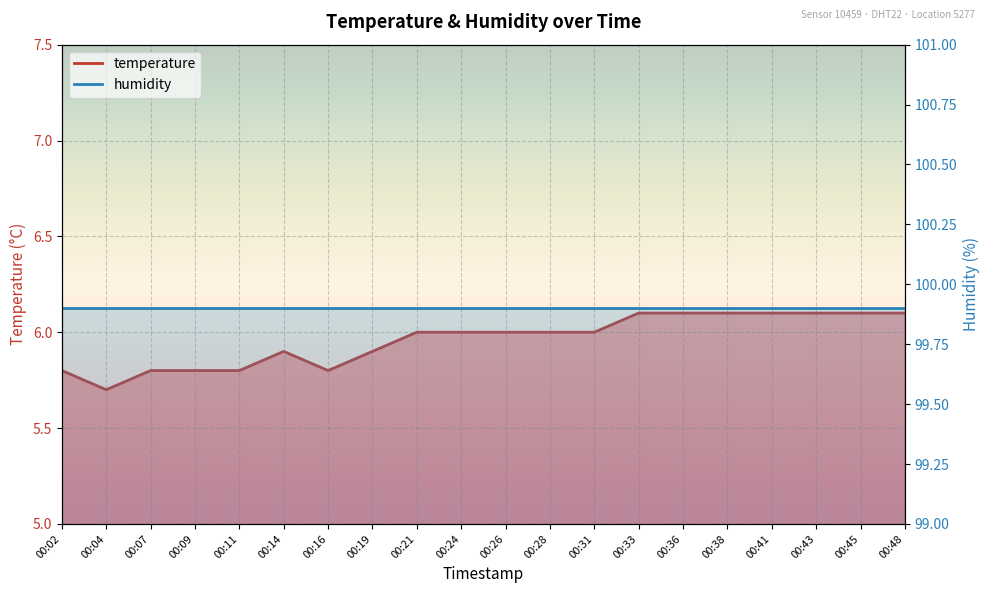

Rank the categories by value from highest to lowest.

00:33, 00:36, 00:38, 00:41, 00:43, 00:45, 00:48, 00:21, 00:24, 00:26, 00:28, 00:31, 00:14, 00:19, 00:02, 00:07, 00:09, 00:11, 00:16, 00:04